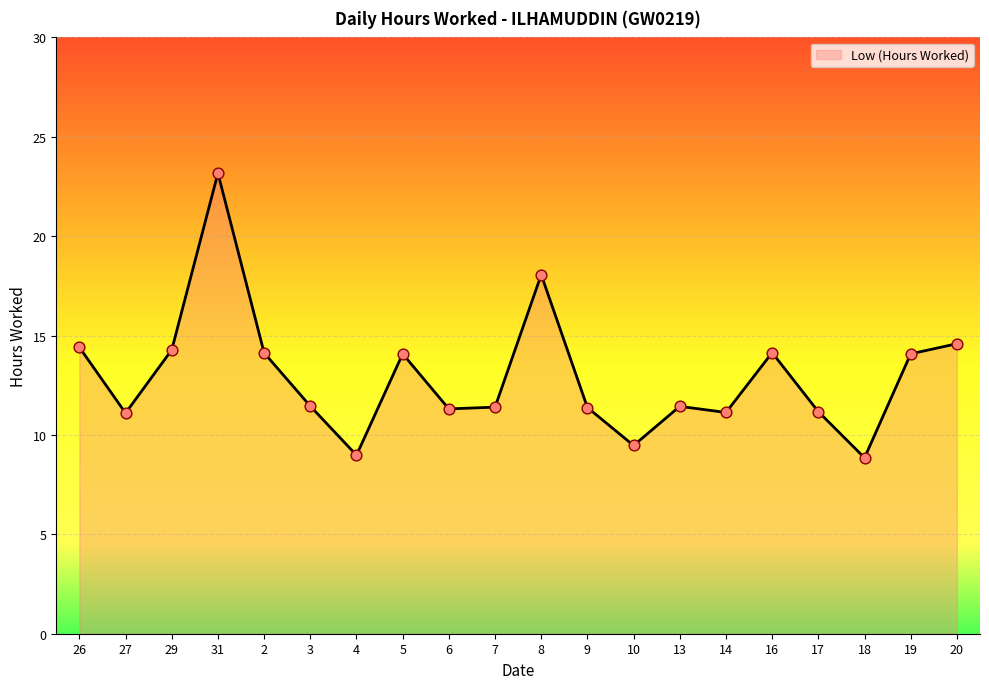

What is the change in value from 29 to 20?

+0.3